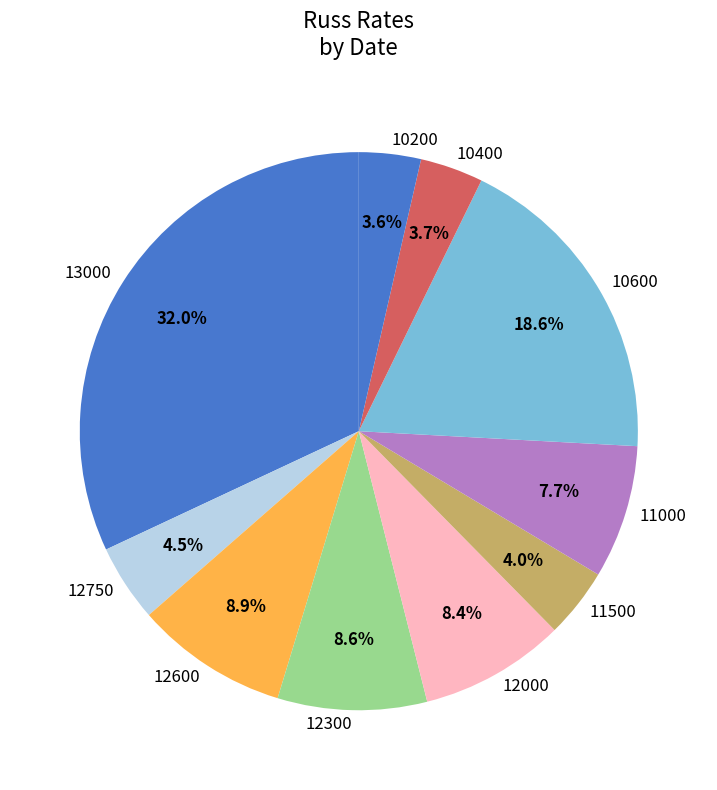

How many segments does this pie chart have?

10